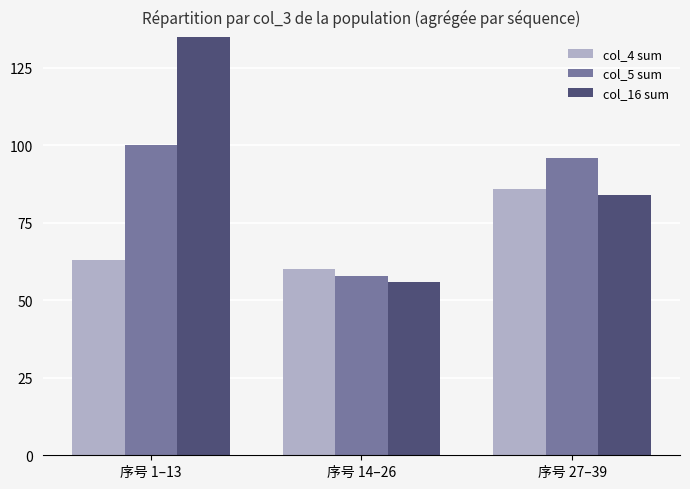

What is the minimum value for col_4 sum?

60